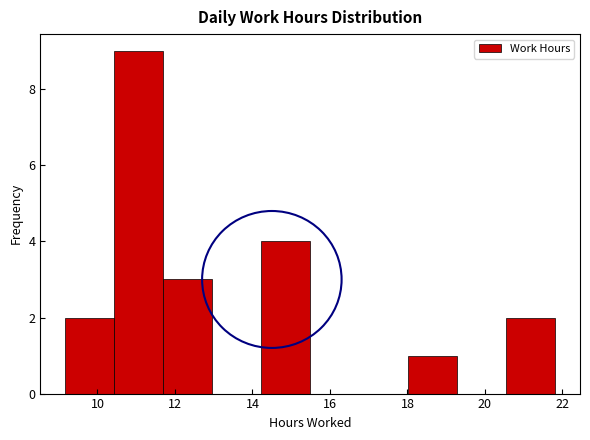

Over which range of the x-axis is the bar tallest?

10.4 to 11.6